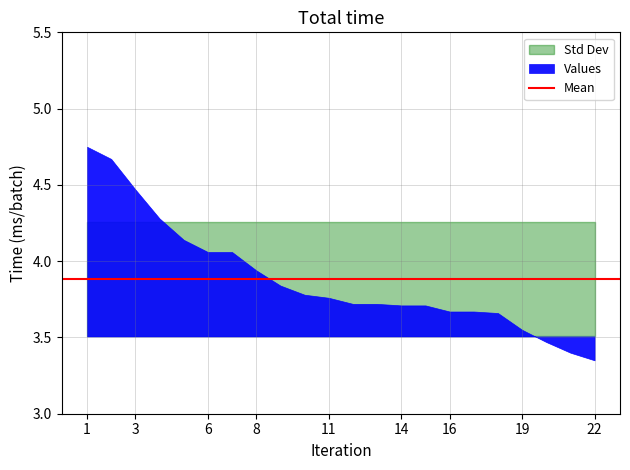

What is the value of the 19th point from the left?

3.5